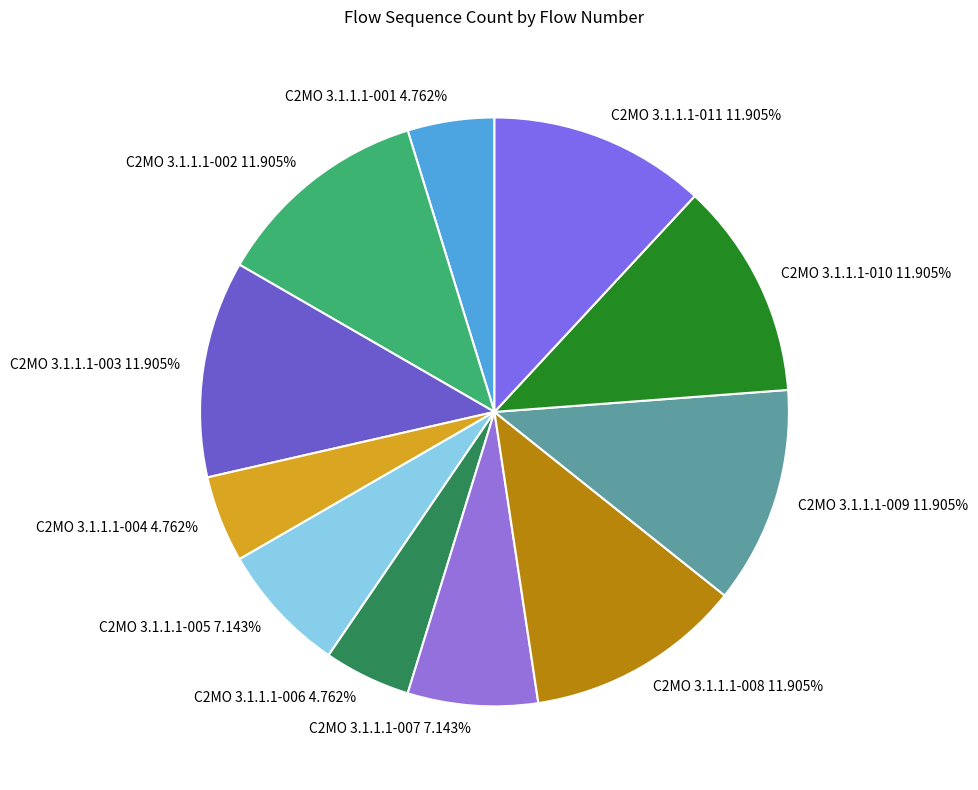

Which has a higher value, C2MO 3.1.1.1-008 11.905% or C2MO 3.1.1.1-007 7.143%?

C2MO 3.1.1.1-008 11.905%